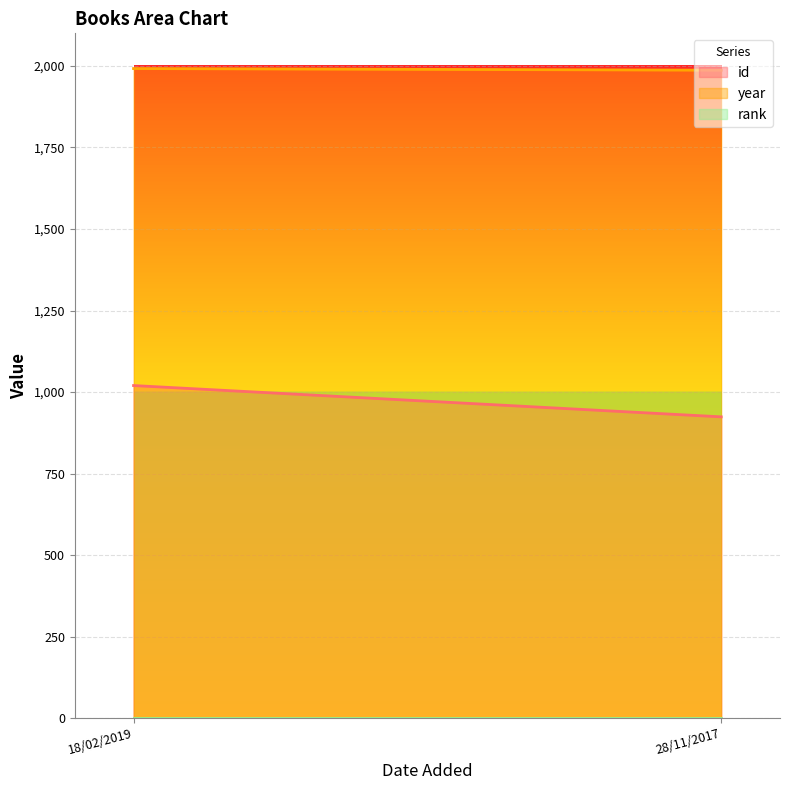

What is the sum of all rank values?

2